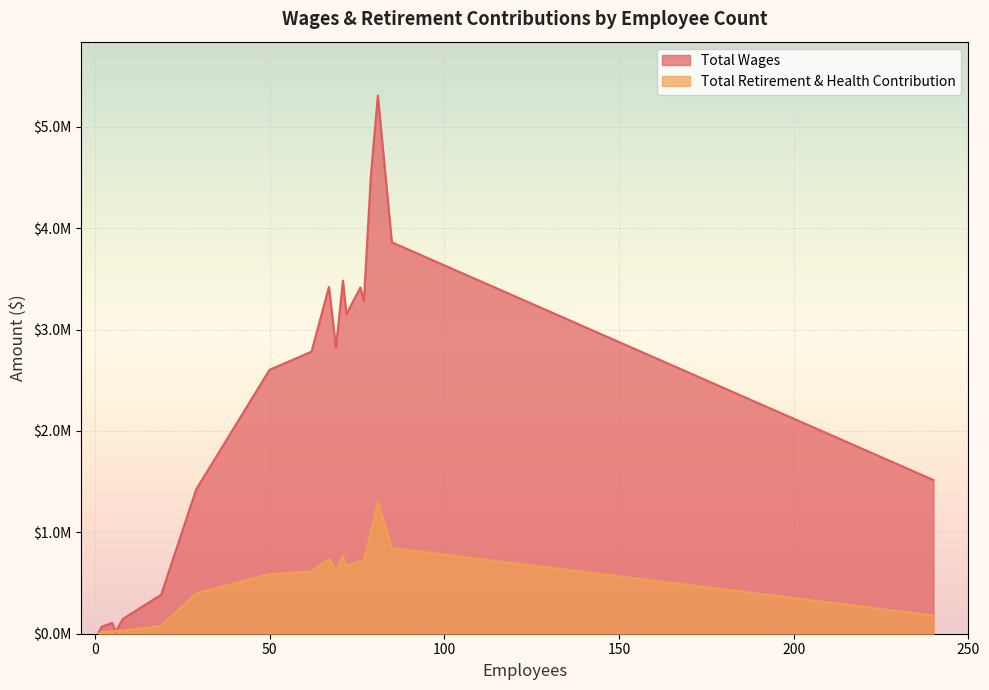

What is the minimum value for Total Wages?

7698